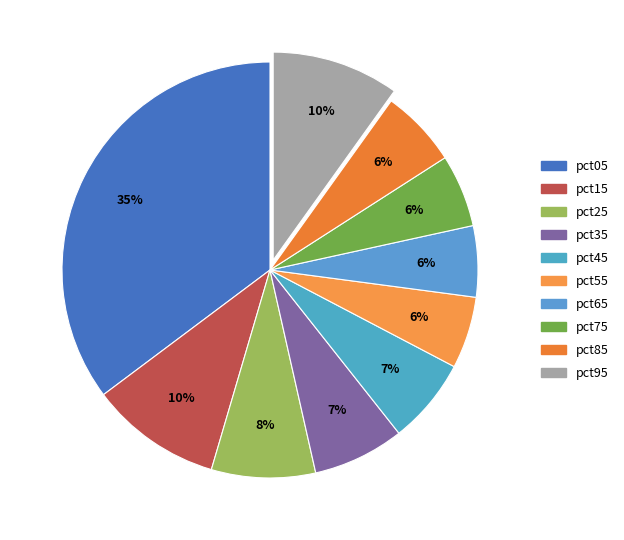

How many slices are in this pie chart?

10